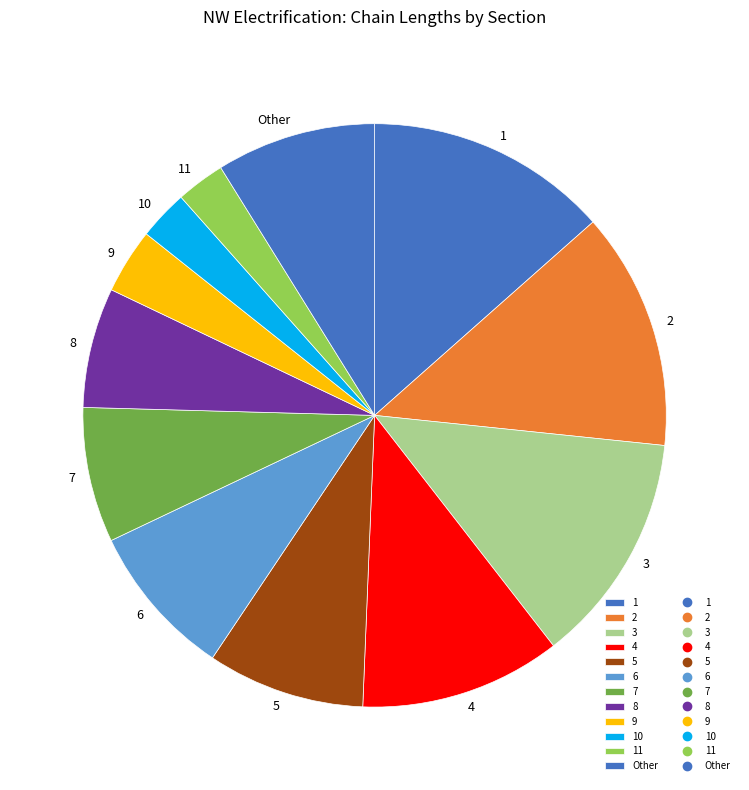

Is it true that 4 is 1% of the pie?

False